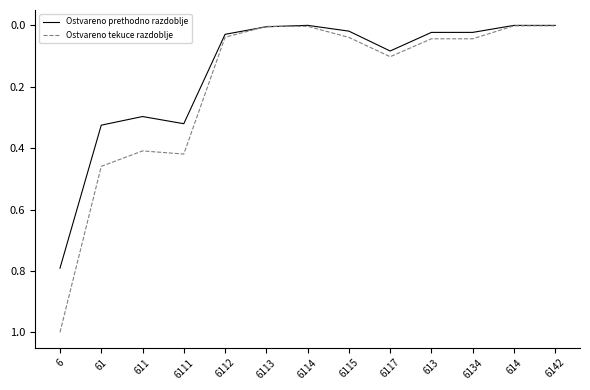

List the series in order of their peak value, lowest first.

Ostvareno prethodno razdoblje, Ostvareno tekuce razdoblje